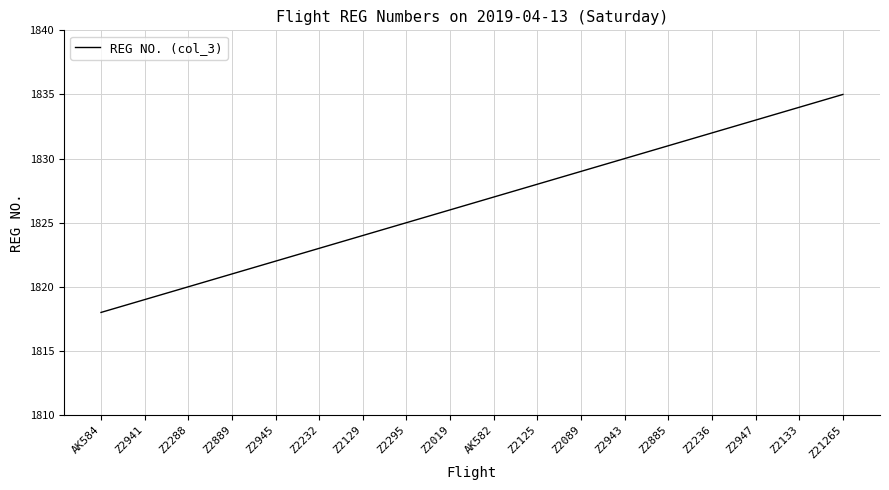

Between Z2019 and Z2943, which is larger?

Z2943